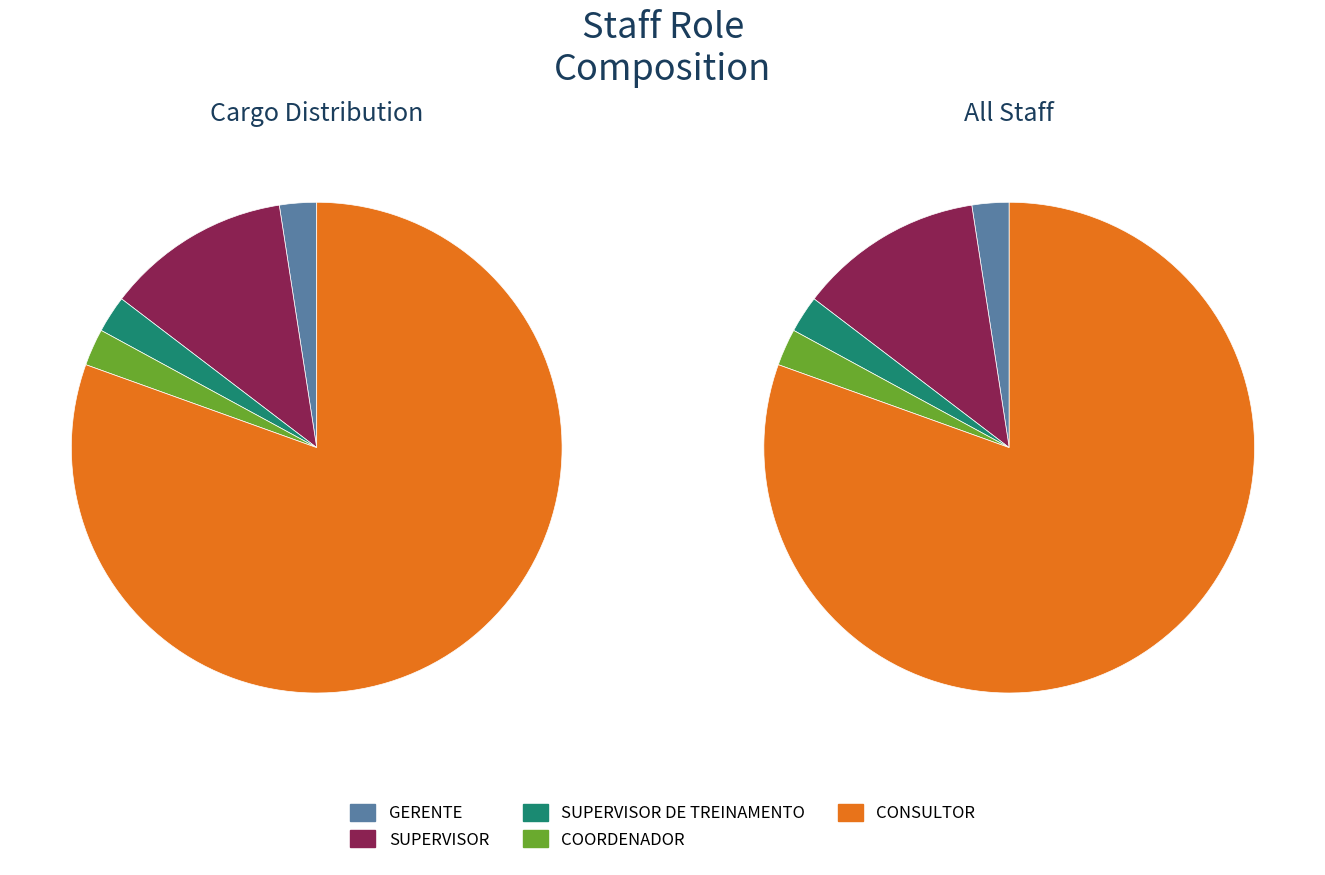

How many segments does this pie chart have?

5